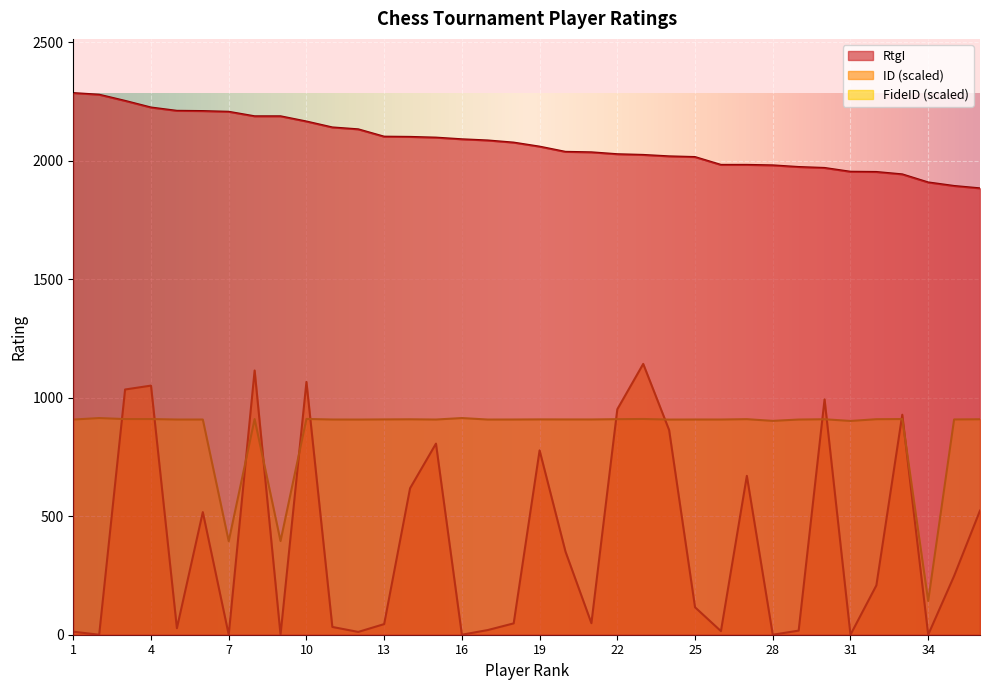

True or false: RtgI has a value of 457.2 at 30.

False